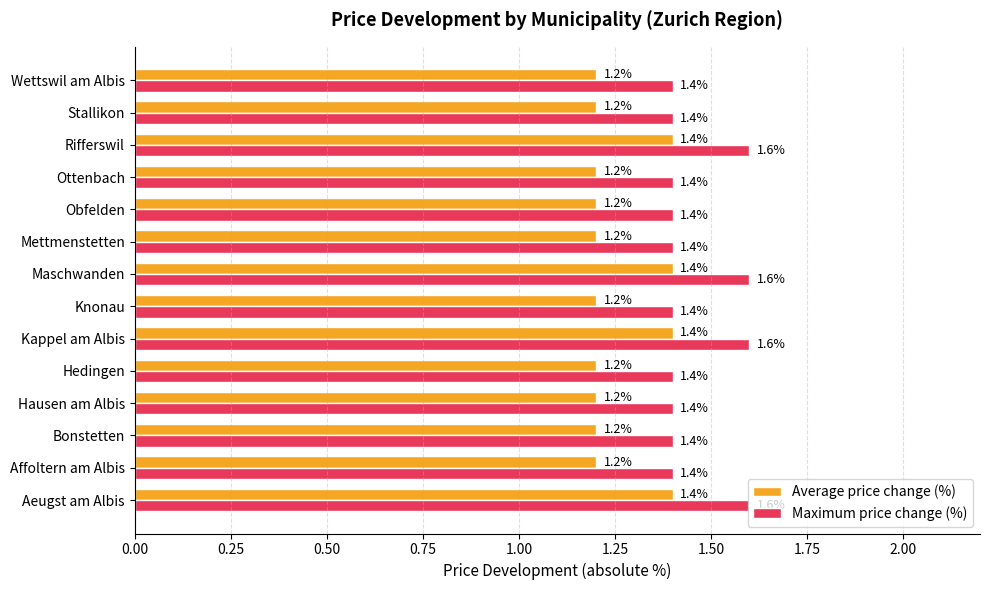

Rank the series by their maximum value, from lowest to highest.

Average price change (%), Maximum price change (%)